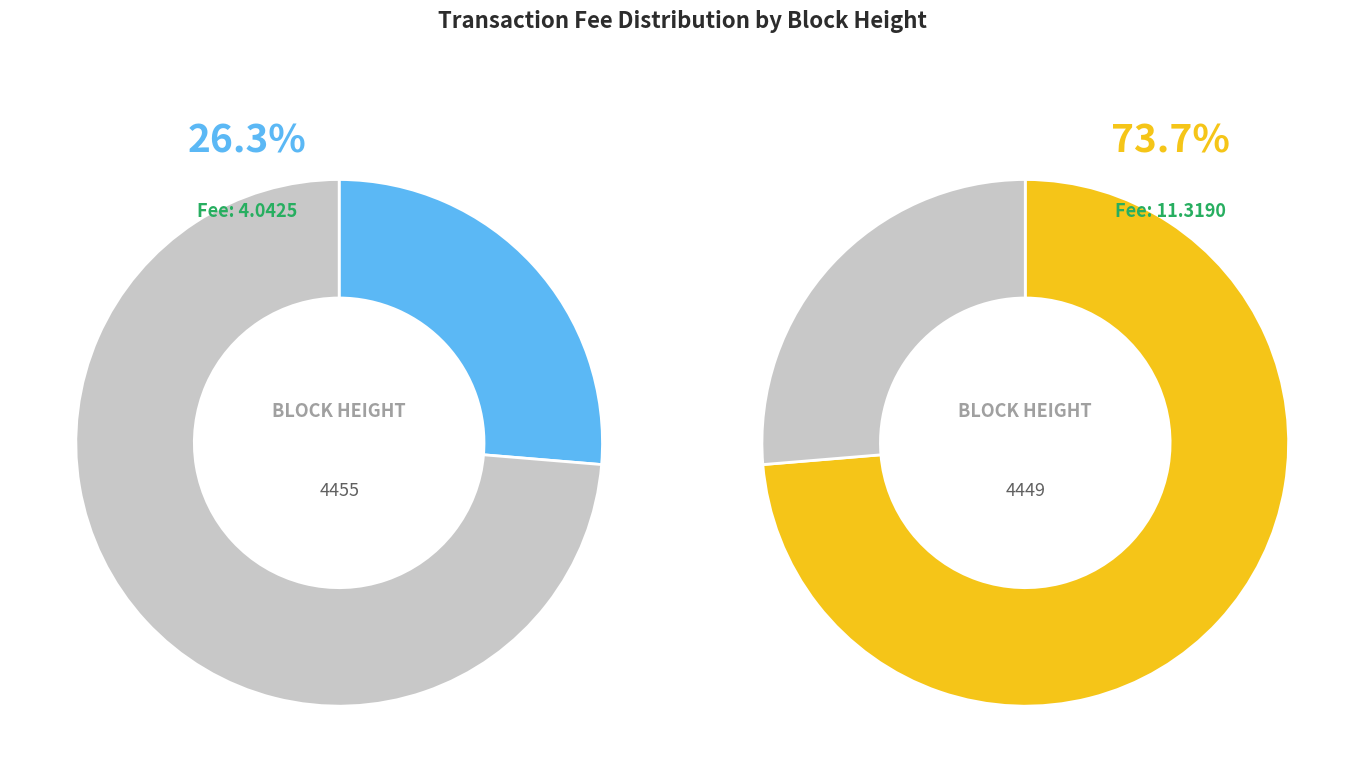

Which slice is the largest?

4449